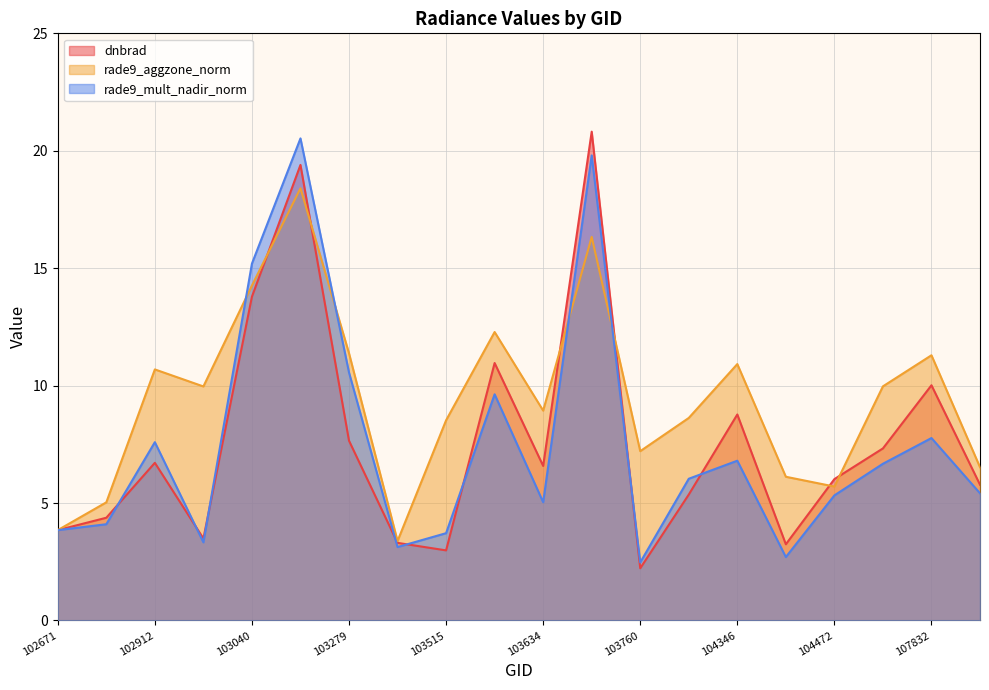

True or false: rade9_aggzone_norm and dnbrad intersect in this chart.

True